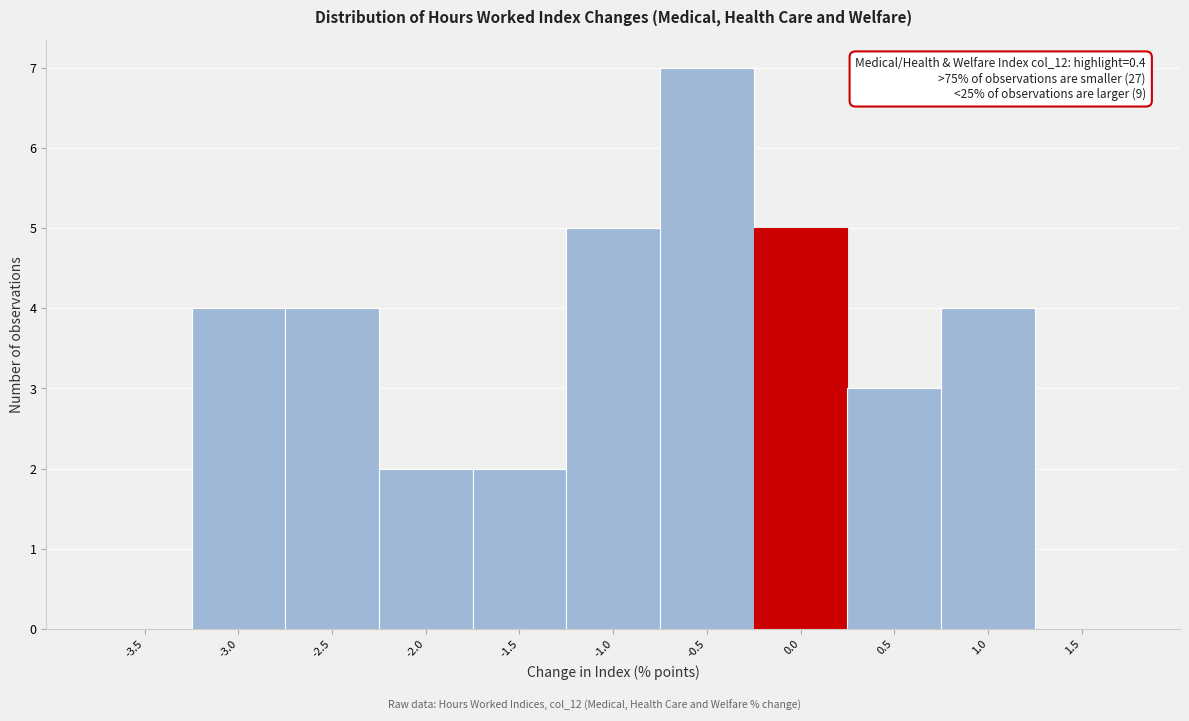

Reading left to right, what are all the values shown in this chart?

-3.5=0	-3.0=4	-2.5=4	-2.0=2	-1.5=2	-1.0=5	-0.5=7	0.0=5	0.5=3	1.0=4	1.5=0